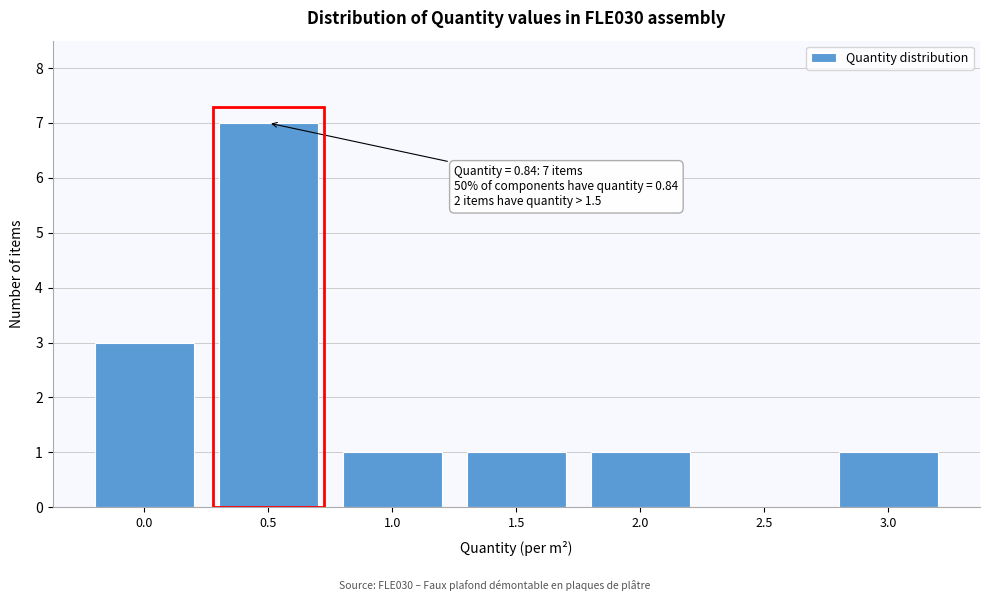

Reading left to right, list all the values displayed in this chart.

0.0=3	0.5=7	1.0=1	1.5=1	2.0=1	2.5=0	3.0=1